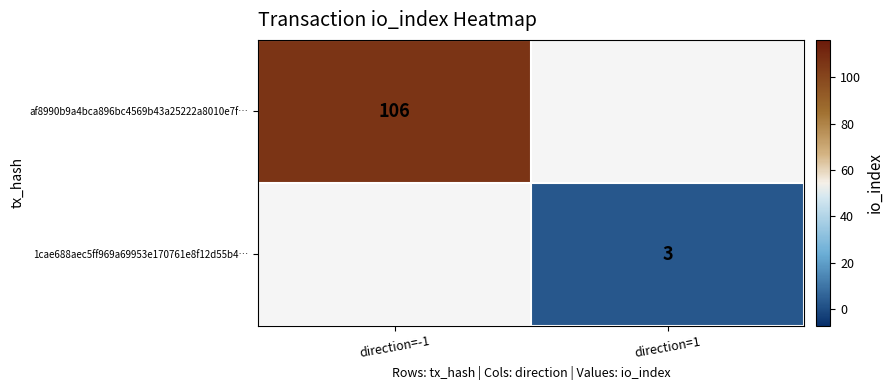

Is the value of af8990b9a4bca896bc4569b43a25222a8010e7f… at direction=-1 greater than the value of 1cae688aec5ff969a69953e170761e8f12d55b4… at direction=1?

Yes